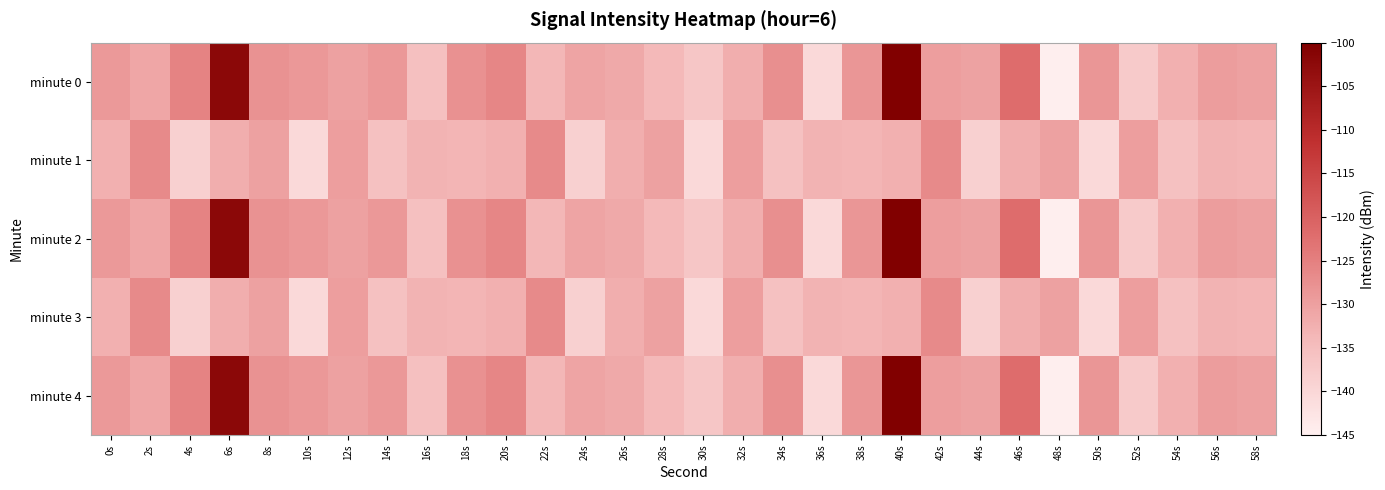

Between 32s and 4s, which is larger?

4s